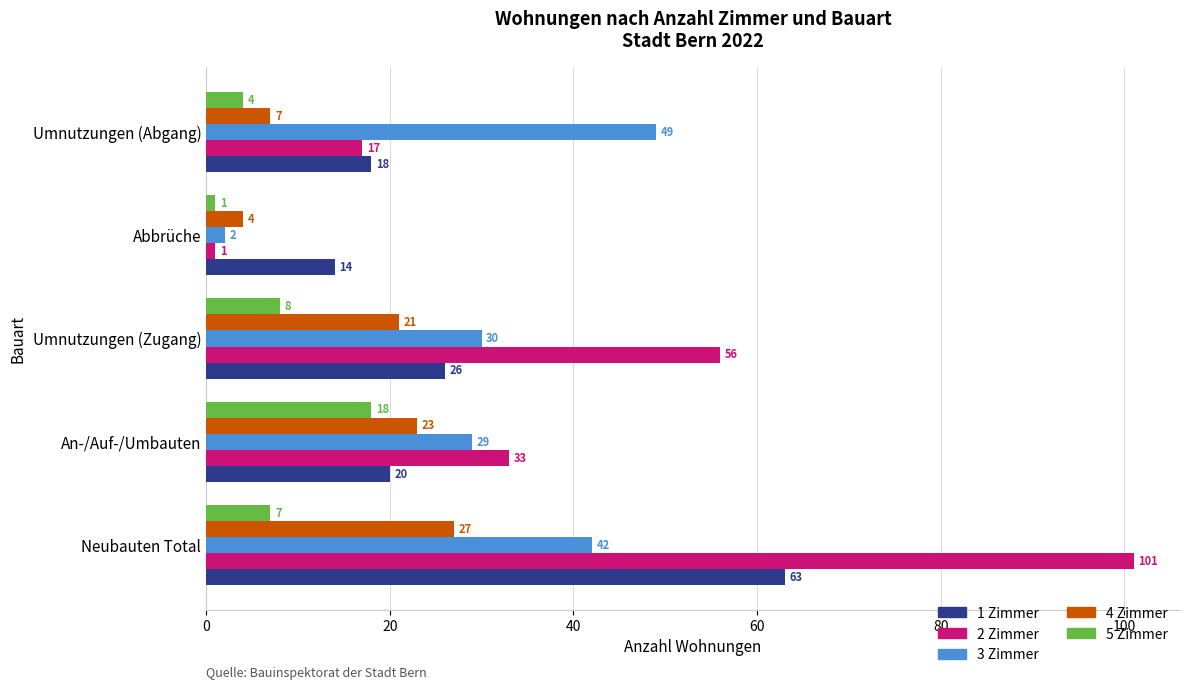

What is the greatest value displayed?

101